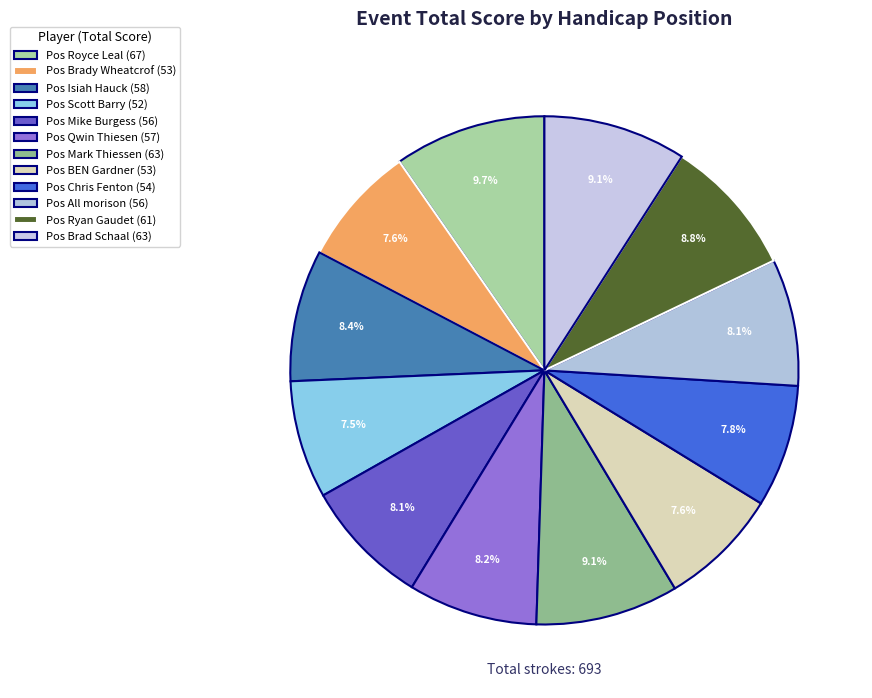

Count the number of slices in the pie.

12